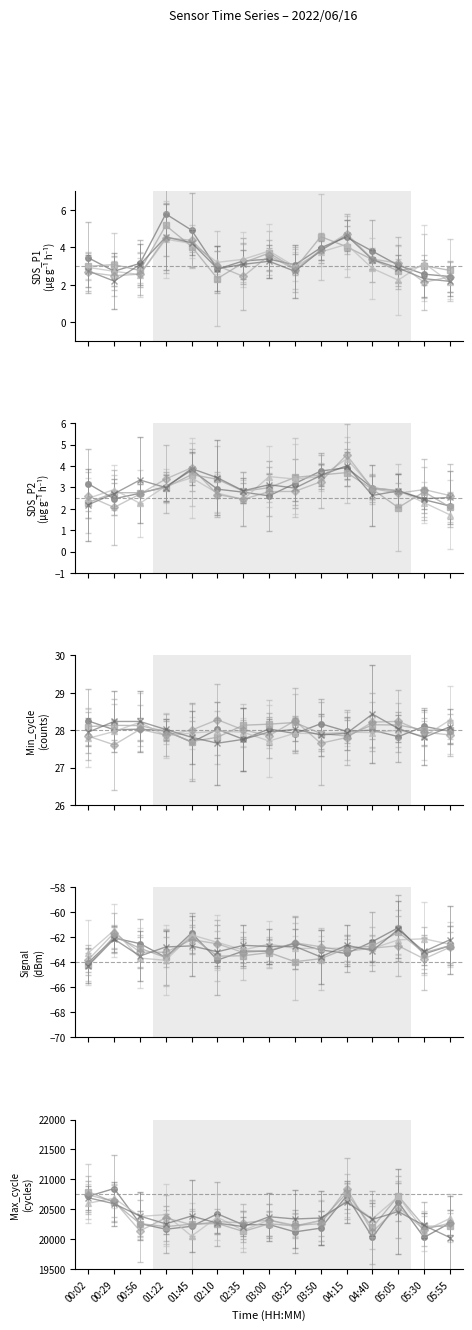

True or false: Max_cycle has more than 0 points higher than both neighbors.

True